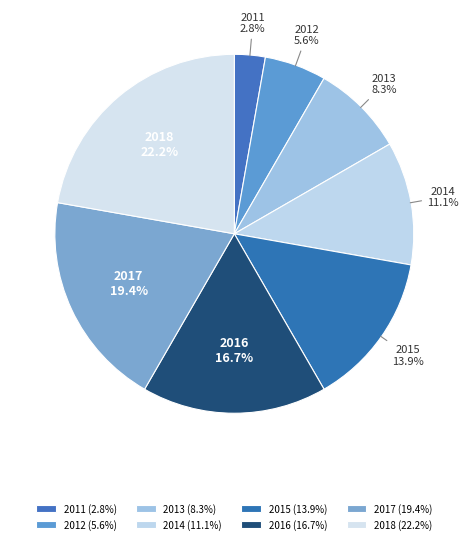

What is the smallest slice in the pie chart?

2011